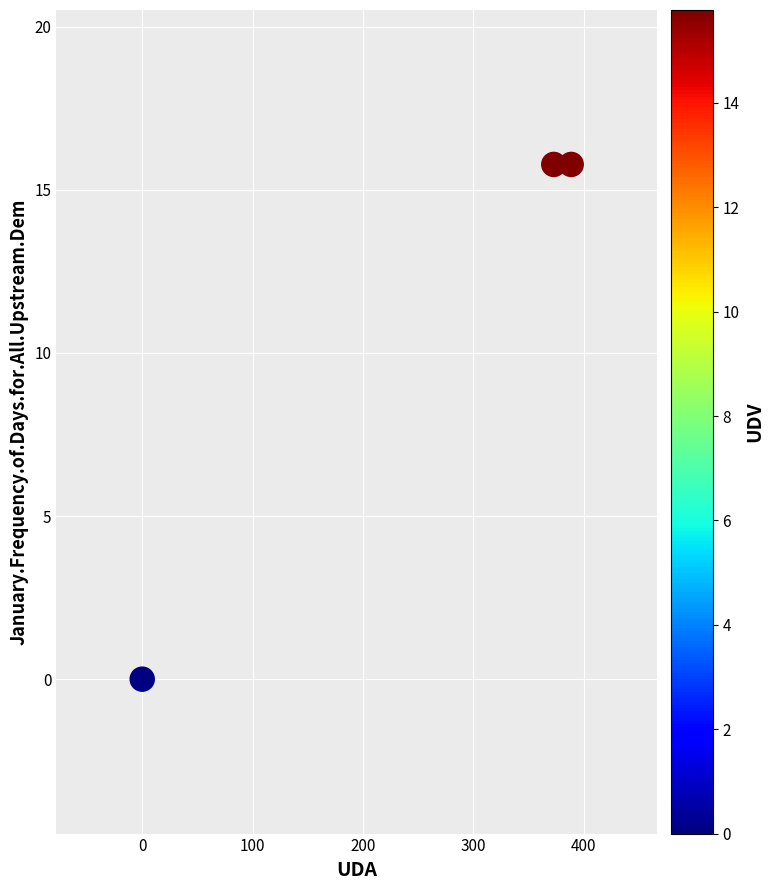

What is the range of Y values (max minus min)?

15.8